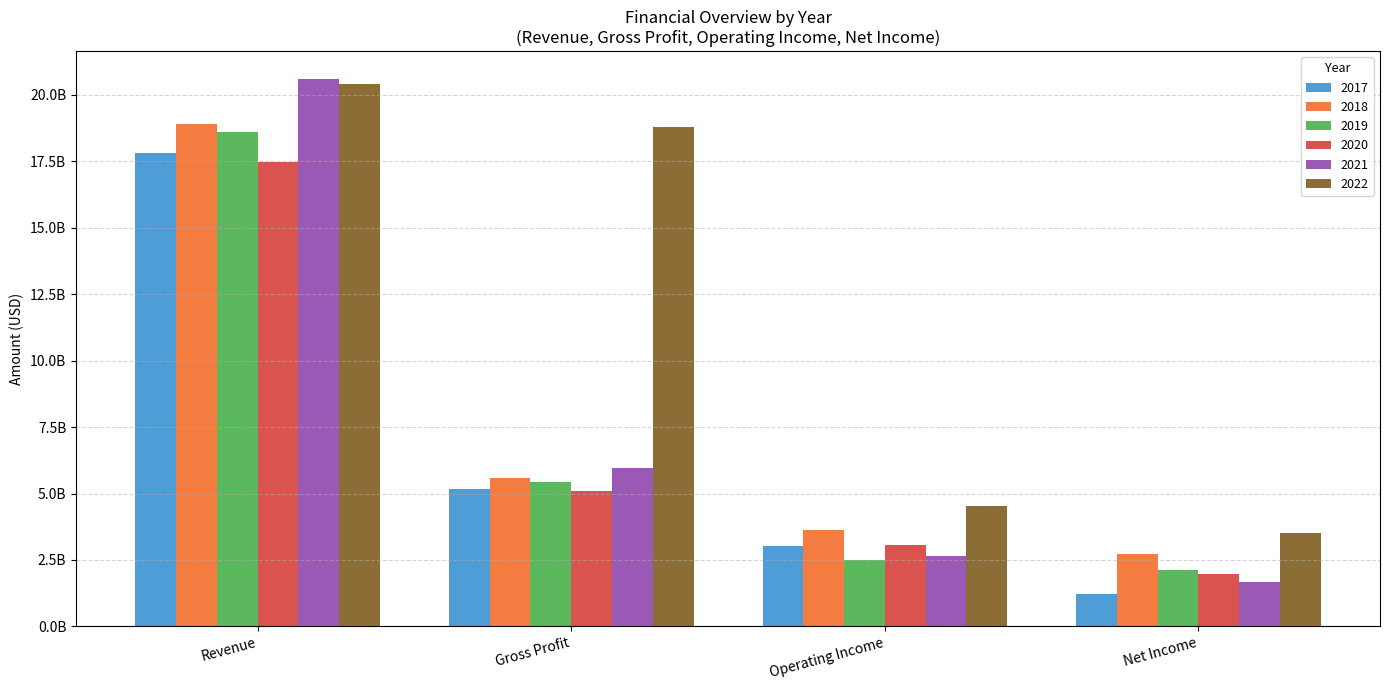

True or false: 2019 has a value of 8076352011 at Gross Profit.

False